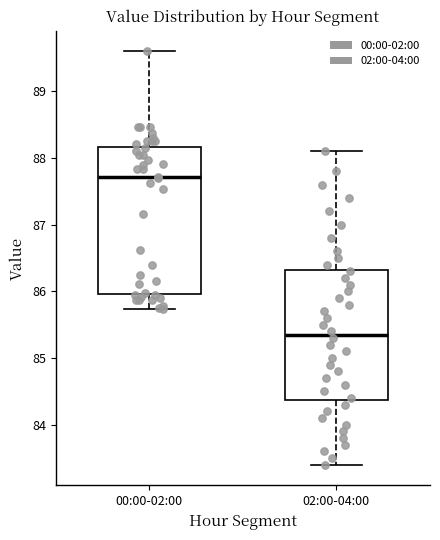

Where does the lower whisker of the box for 00:00-02:00 end on the y-axis? The values are not printed on the chart, so give them approximately, as read against the axis.

85.7